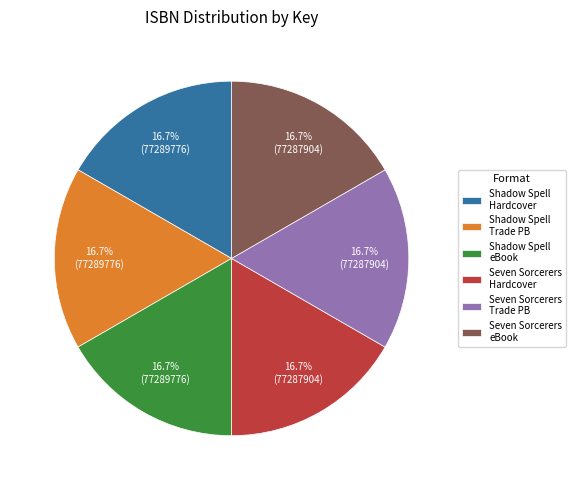

Combined, what portion of the pie is Shadow Spell eBook and Seven Sorcerers Hardcover?

33.3%